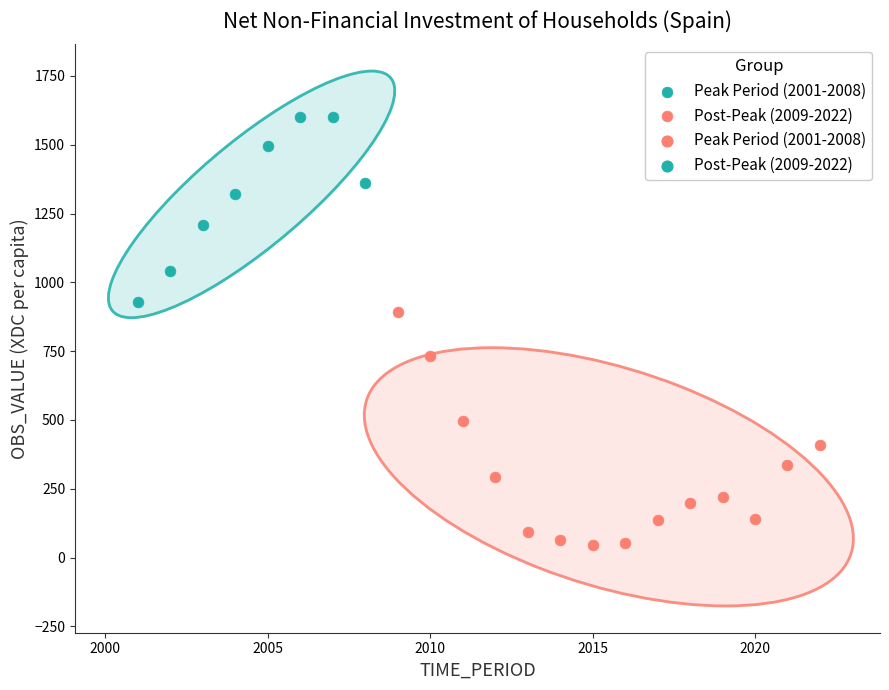

Which series reaches the minimum Y coordinate?

Post-Peak (2009-2022)